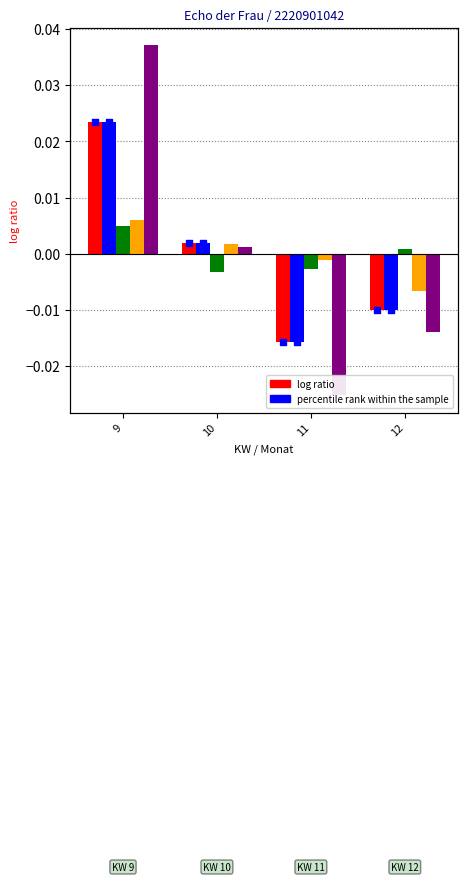

At which category is the sum across all series the highest?

9